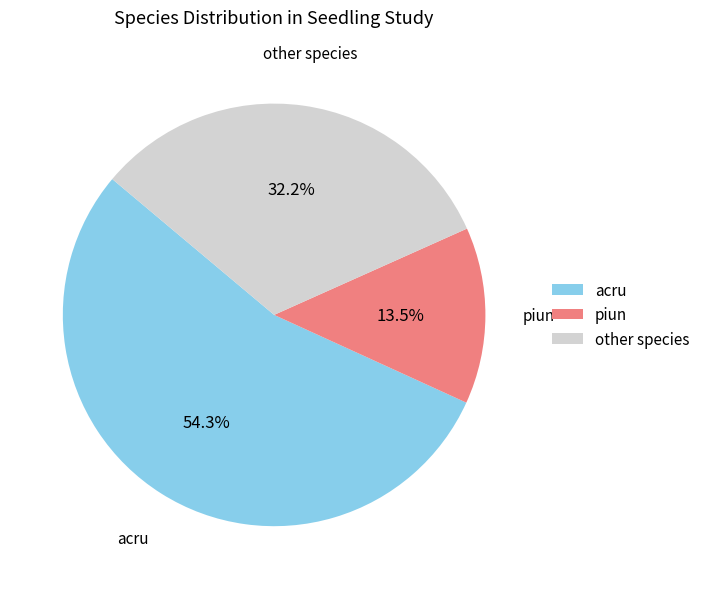

Which slice is the largest?

acru